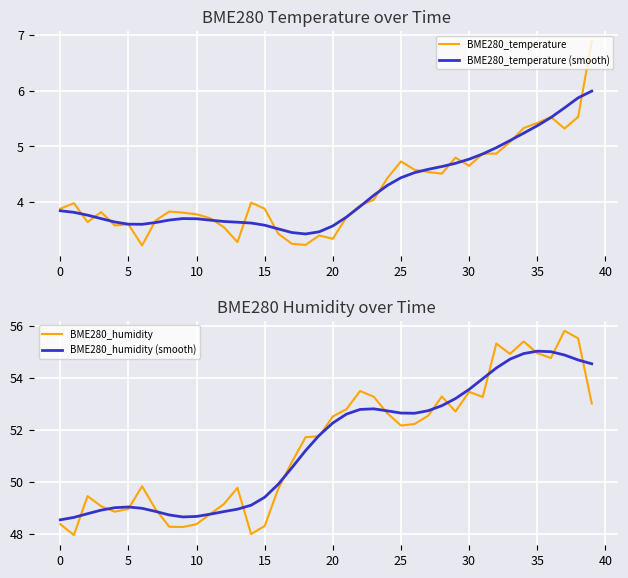

How many data points does each series have?

40